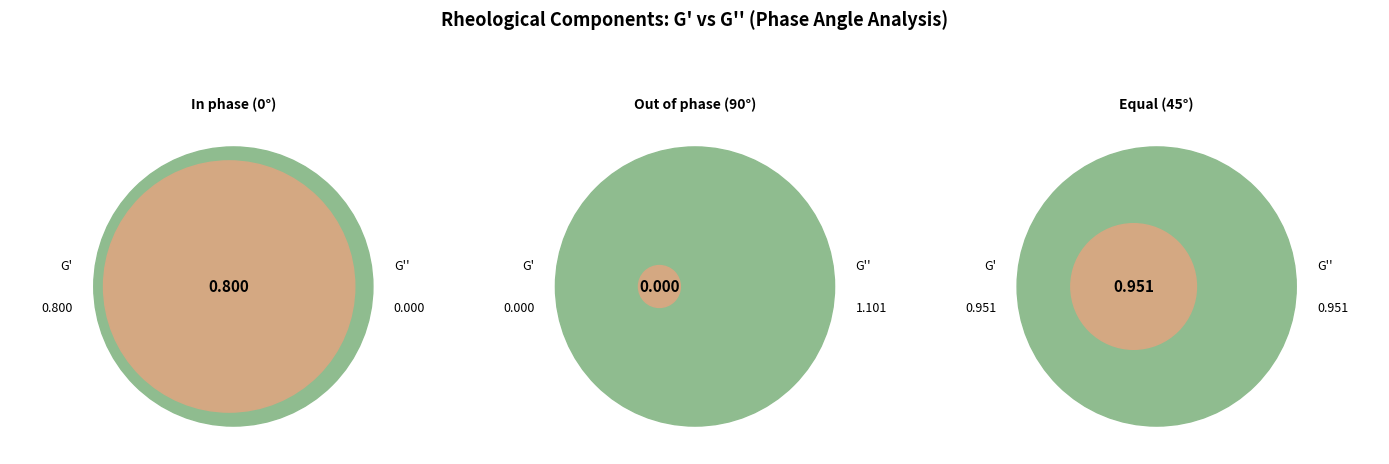

Rank the categories by G_double_prime value from lowest to highest.

In phase (0°), Equal (45°), Out of phase (90°)